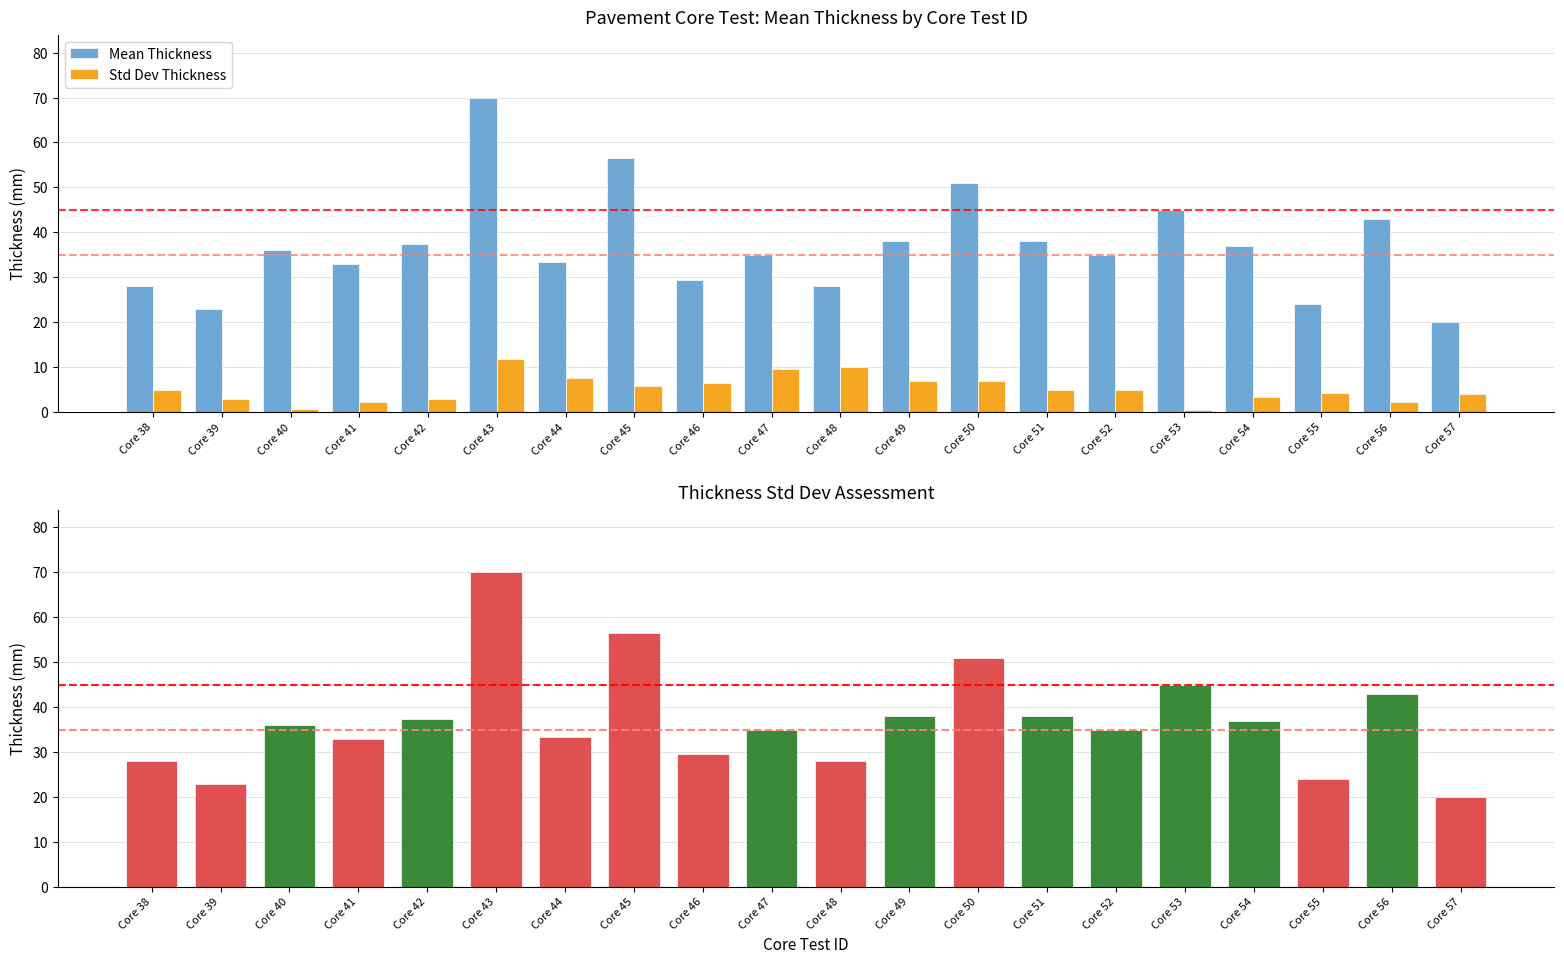

What is the maximum value shown in the chart?

70.0